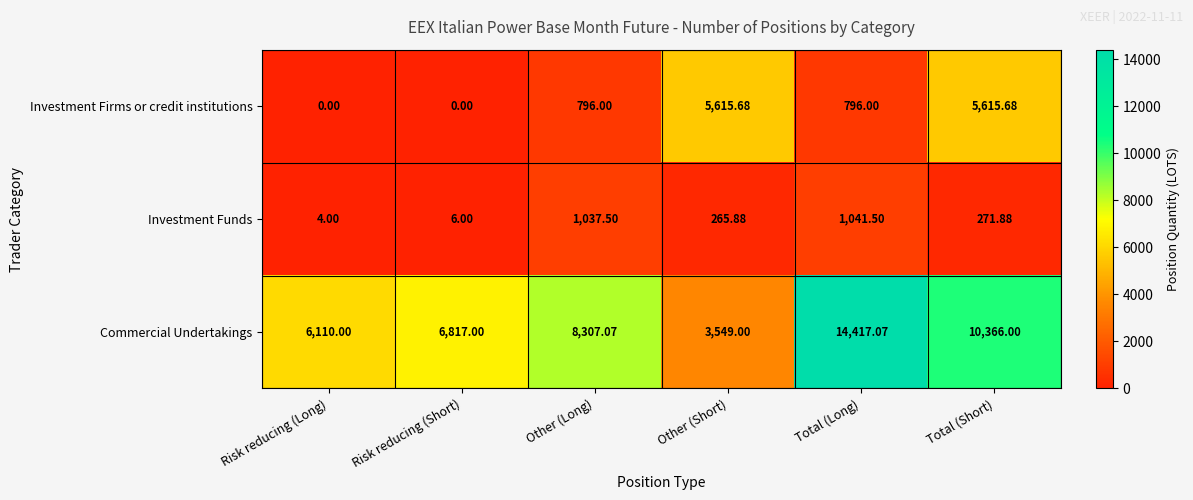

Is the value of Commercial Undertakings at Other (Long) greater than the value of Investment Firms or credit institutions at Other (Long)?

Yes